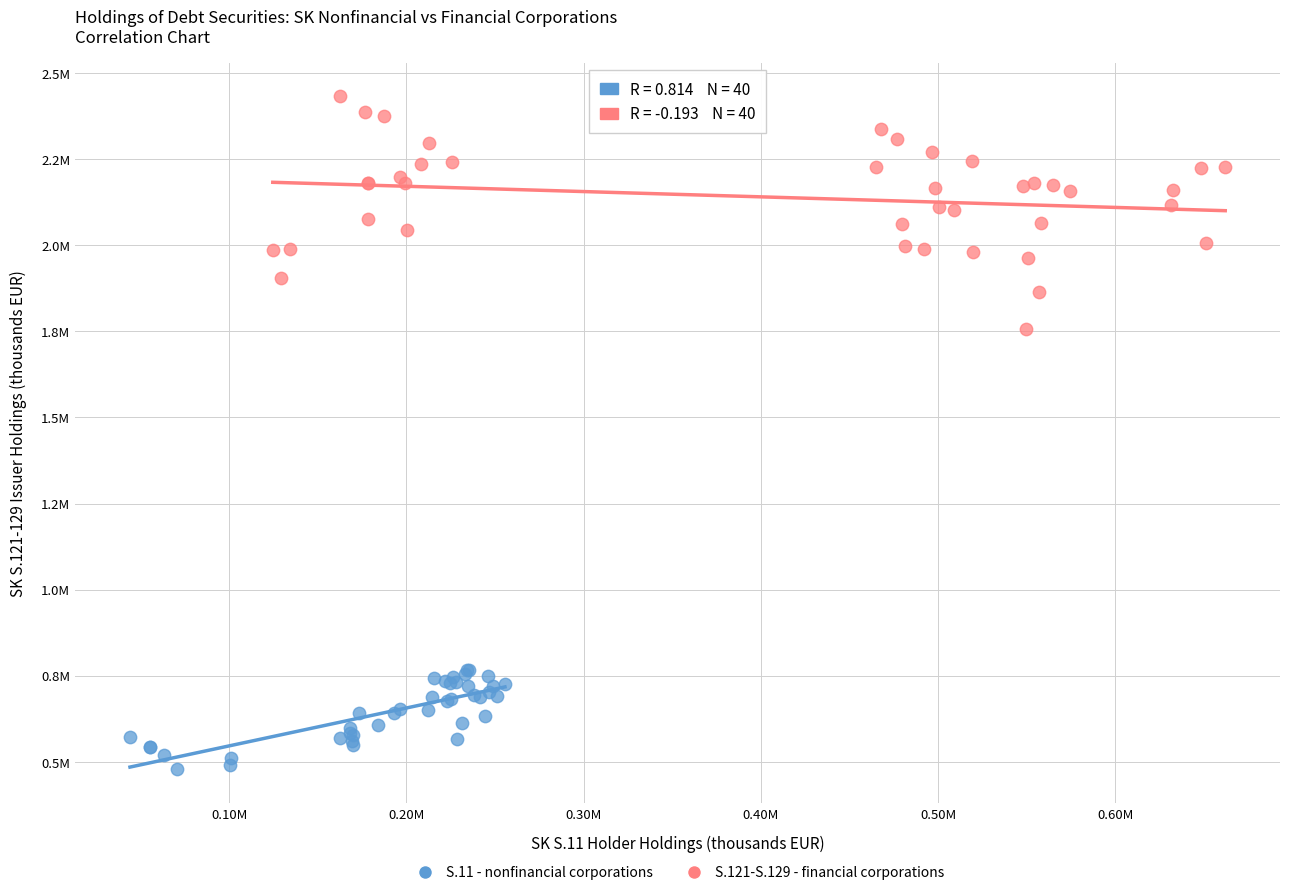

Which series has the widest spread of Y values?

S.121-S.129 - financial corporations